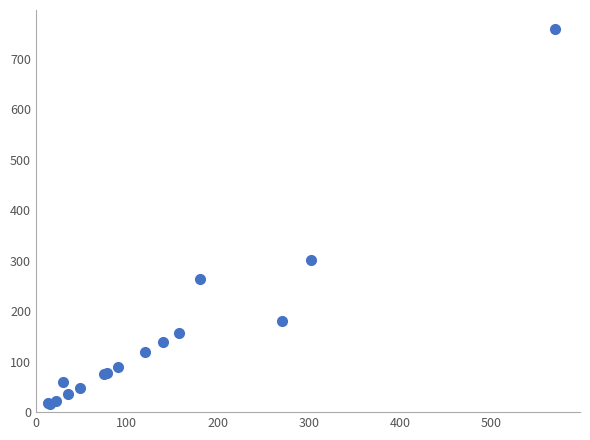

What Y value in the scatter plot is closest to 388?

302.5